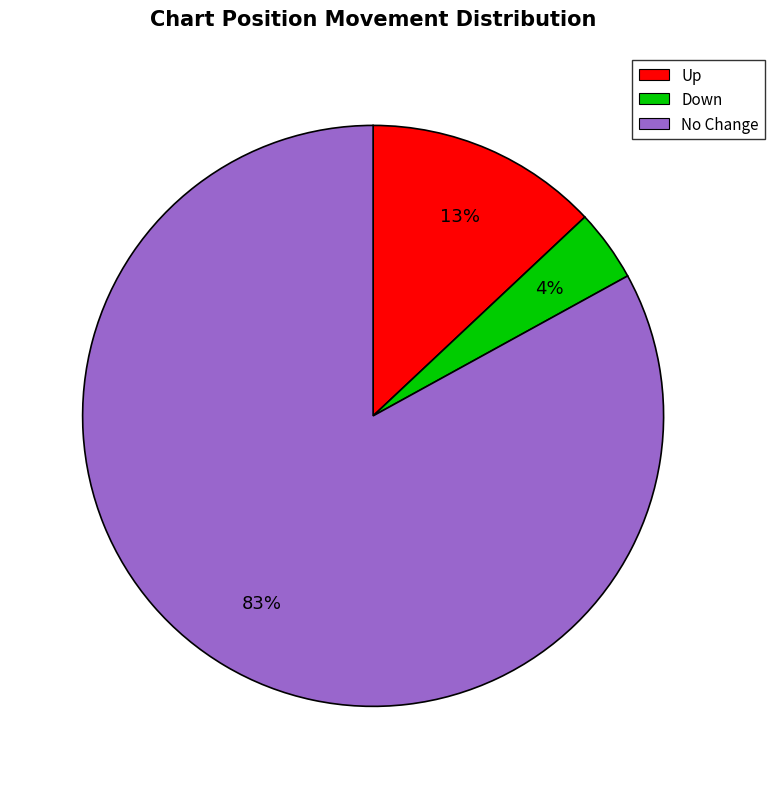

How many segments does this pie chart have?

3